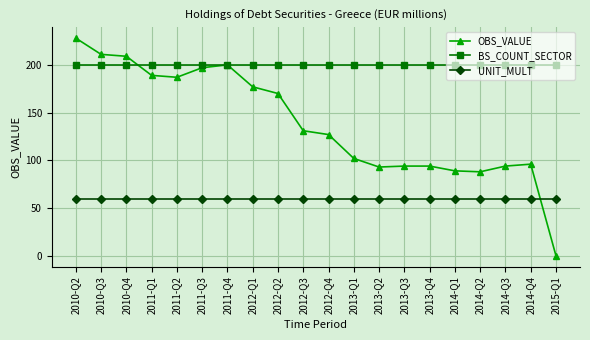

True or false: BS_COUNT_SECTOR has a value of 200 at 2013-Q2.

True